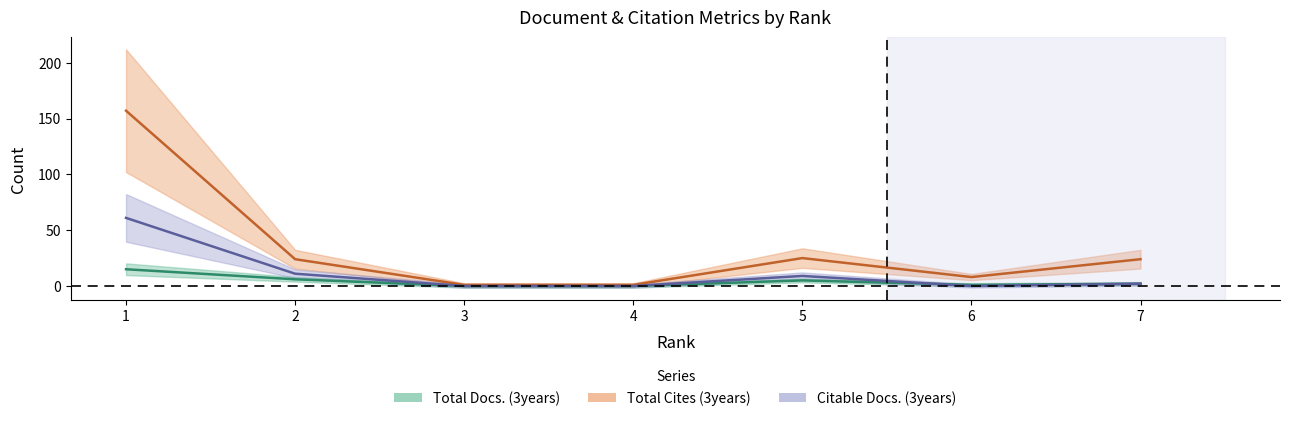

The value of Total Cites (3years) at 7 is 33. True or false?

False